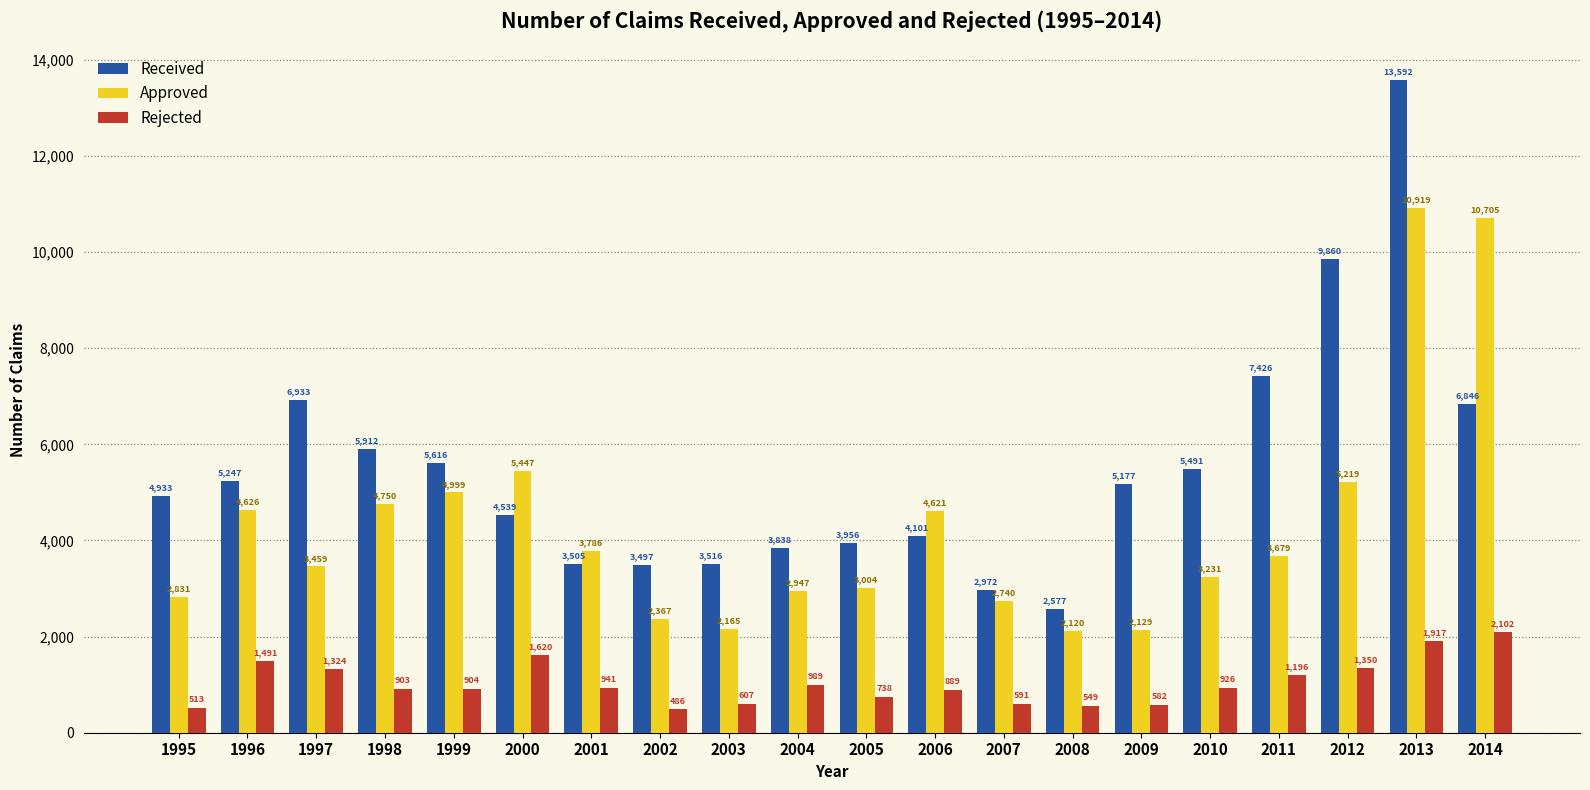

Rank the categories by Approved value from highest to lowest.

2013, 2014, 2000, 2012, 1999, 1998, 1996, 2006, 2001, 2011, 1997, 2010, 2005, 2004, 1995, 2007, 2002, 2003, 2009, 2008